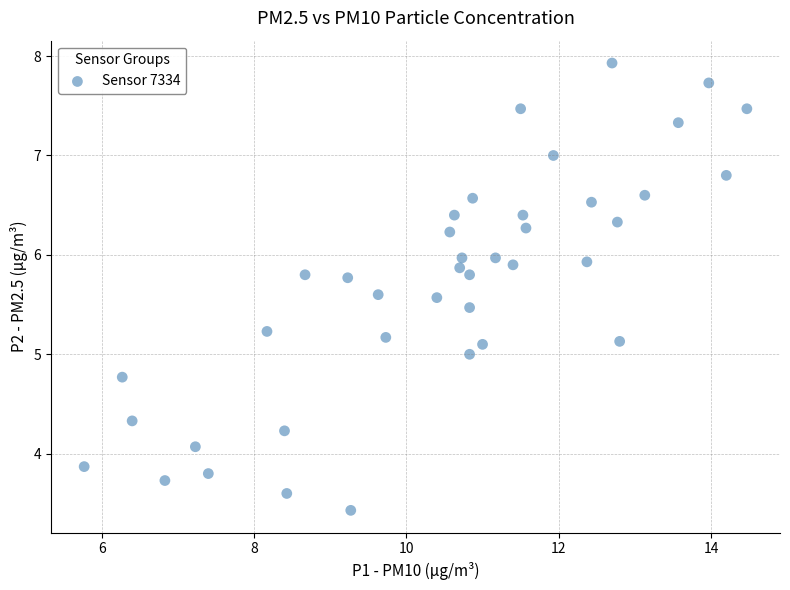

What is the range of Y values (max minus min)?

4.5